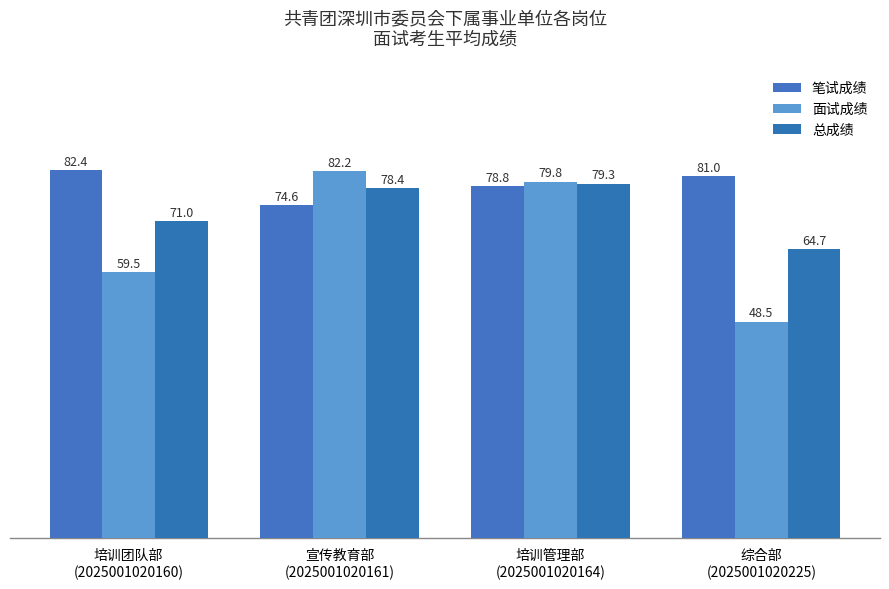

Which has a higher value, 培训管理部
(2025001020164) or 宣传教育部
(2025001020161)?

培训管理部
(2025001020164)